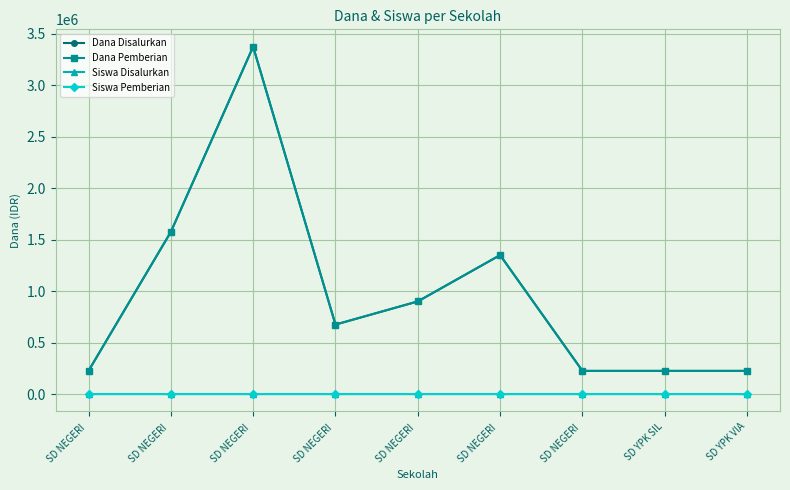

Read the Dana Pemberian value at SD NEGERI , to the nearest 50.

225000